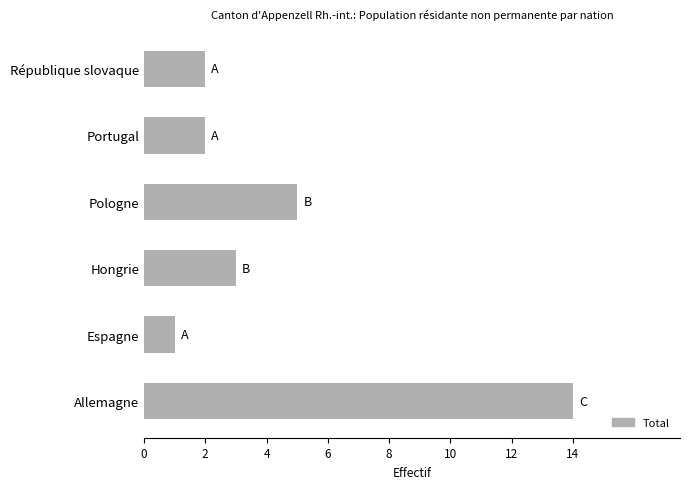

How many bars are there in total?

6